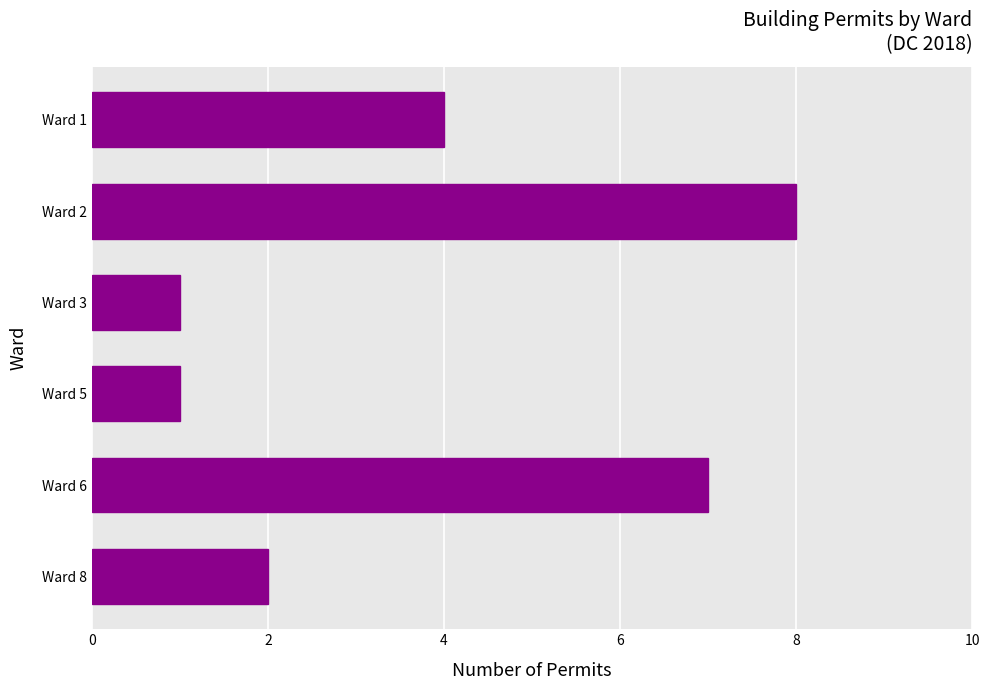

How many bars are there in total?

6